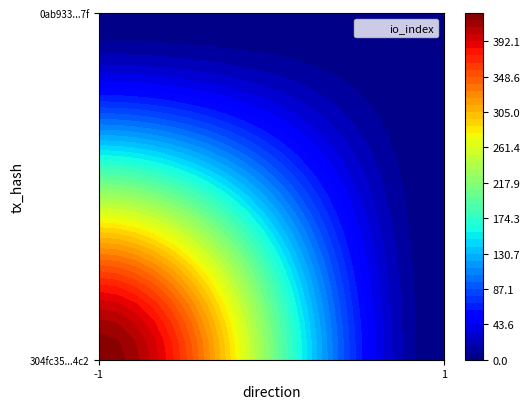

How many 304fc35803e45652d54d58fa57d9627b3c1a4c2 values are between 0 and 426?

2